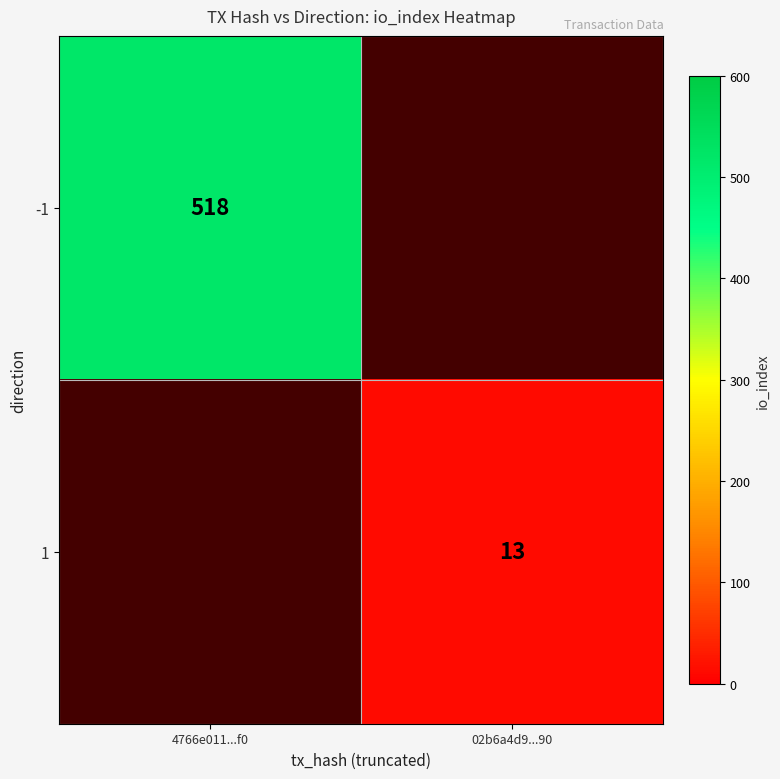

How many series are shown in this chart?

2